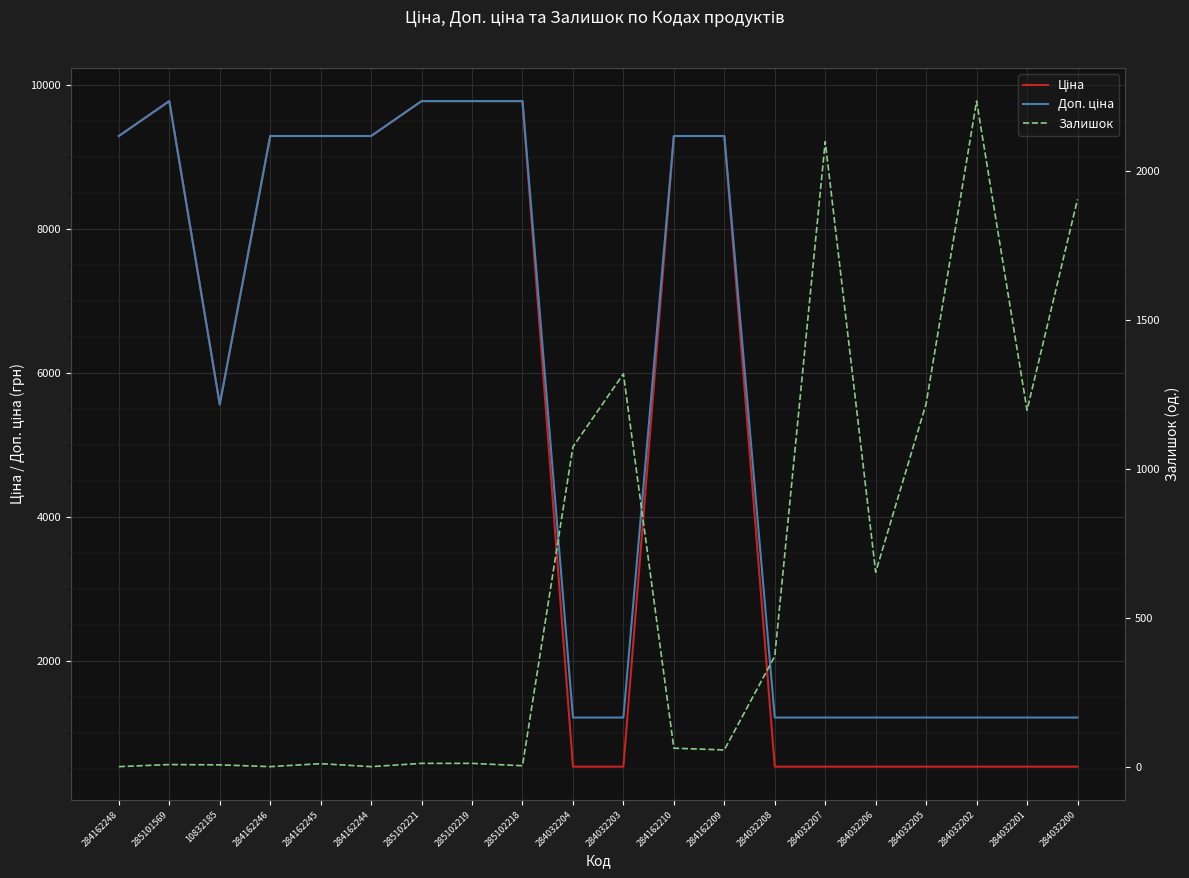

Which category has the lowest value across all series?

284162248